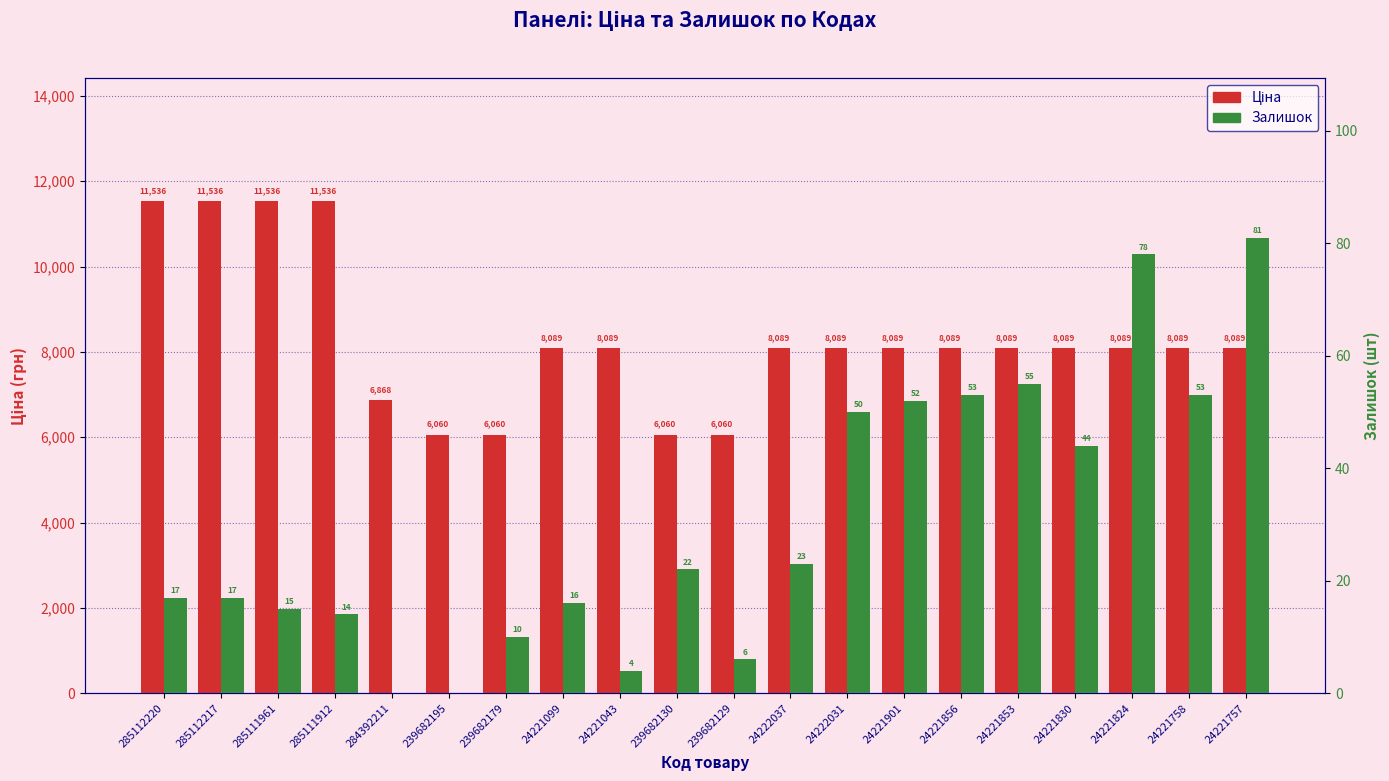

Reading left to right, transcribe all the data shown in this chart.

Ціна: 285112220=11536.2	285112217=11536.2	285111961=11536.2	285111912=11536.2	284392211=6868.4	239682195=6060.3	239682179=6060.3	24221099=8089.0	24221043=8089.0	239682130=6060.3	239682129=6060.3	24222037=8089.0	24222031=8089.0	24221901=8089.0	24221856=8089.0	24221853=8089.0	24221830=8089.0	24221824=8089.0	24221758=8089.0	24221757=8089.0
Залишок: 285112220=17.0	285112217=17.0	285111961=15.0	285111912=14.0	284392211=0.0	239682195=0.0	239682179=10.0	24221099=16.0	24221043=4.0	239682130=22.0	239682129=6.0	24222037=23.0	24222031=50.0	24221901=52.0	24221856=53.0	24221853=55.0	24221830=44.0	24221824=78.0	24221758=53.0	24221757=81.0